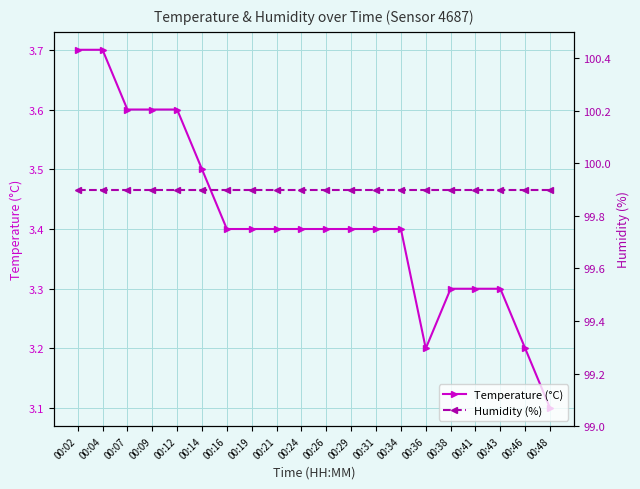

What are all the series names shown in the legend?

Temperature (°C), Humidity (%)